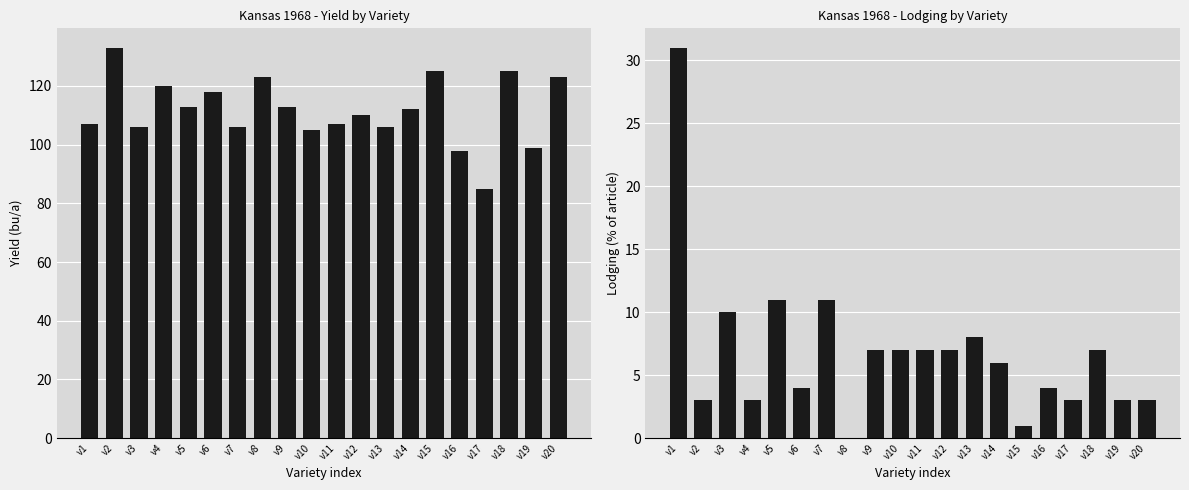

Which series has the widest spread of values?

Yield (bu/a)